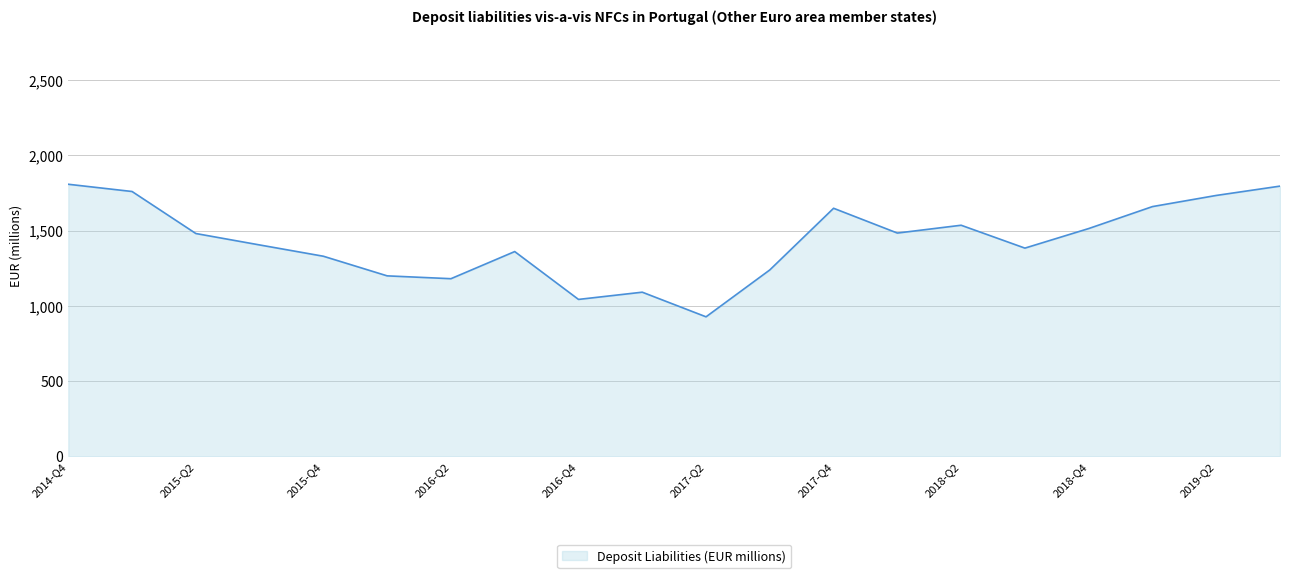

How many lines are shown in the chart?

1